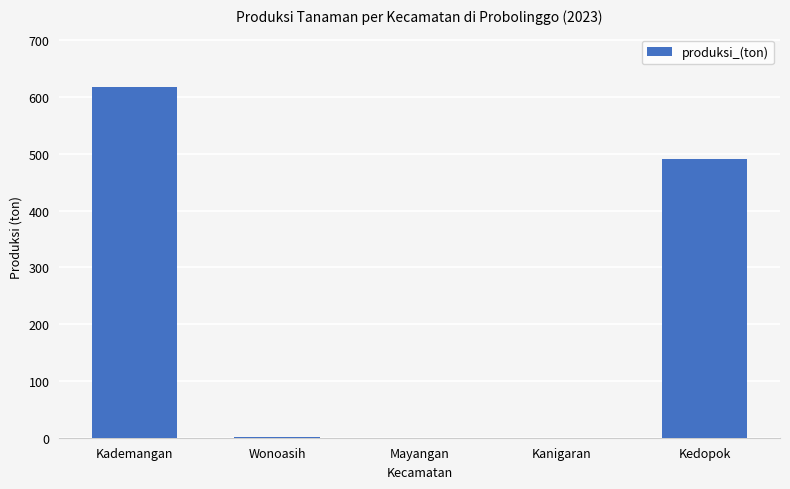

At which category does the chart reach its peak across all series?

Kademangan